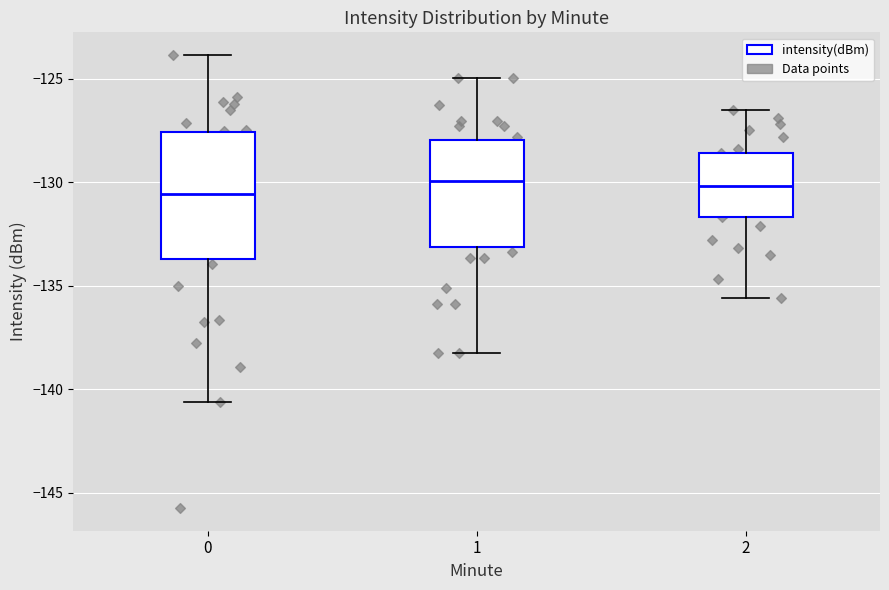

Reading left to right, transcribe this box plot: for each box, give where its median line is, the range the box spans, and where its two whiskers end, as read against the y-axis. The values are not printed on the chart, so give them approximately, as read against the axis.

0: median -130.5, box -133.5 to -127.5, whiskers -140.5 to -124.0
1: median -130.0, box -133.0 to -128.0, whiskers -138.5 to -125.0
2: median -130.0, box -131.5 to -128.5, whiskers -135.5 to -126.5